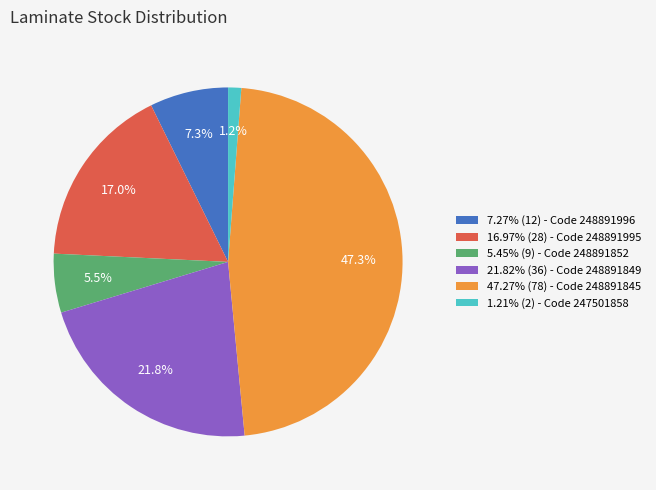

Approximately how many times larger is the value at 21.82% (36) - Code 248891849 compared to 16.97% (28) - Code 248891995?

1.3